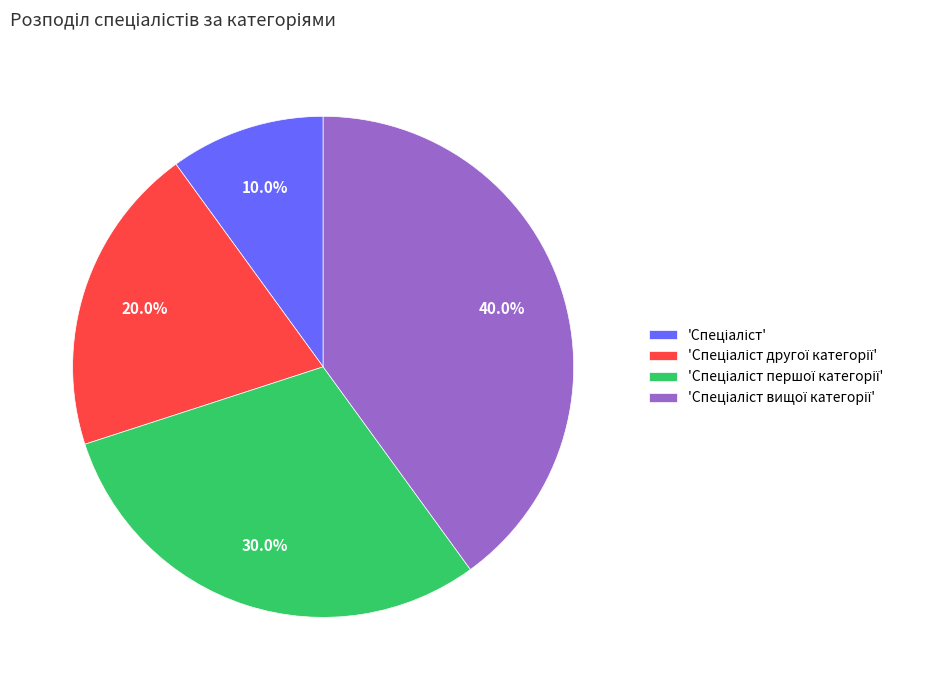

Is there a majority slice in this chart?

No